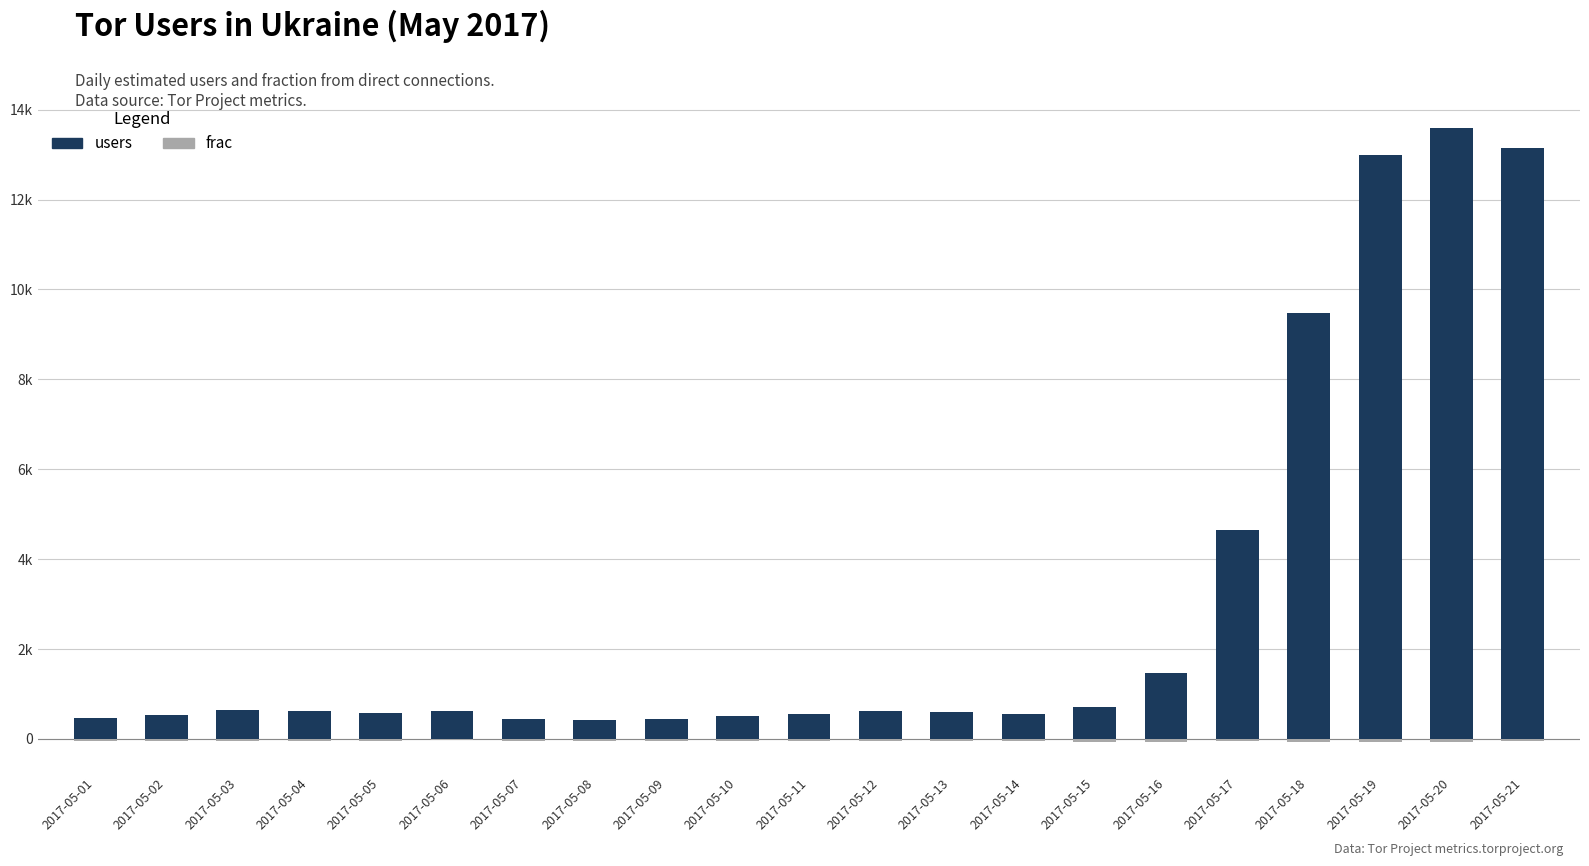

How many bars are there in total?

42